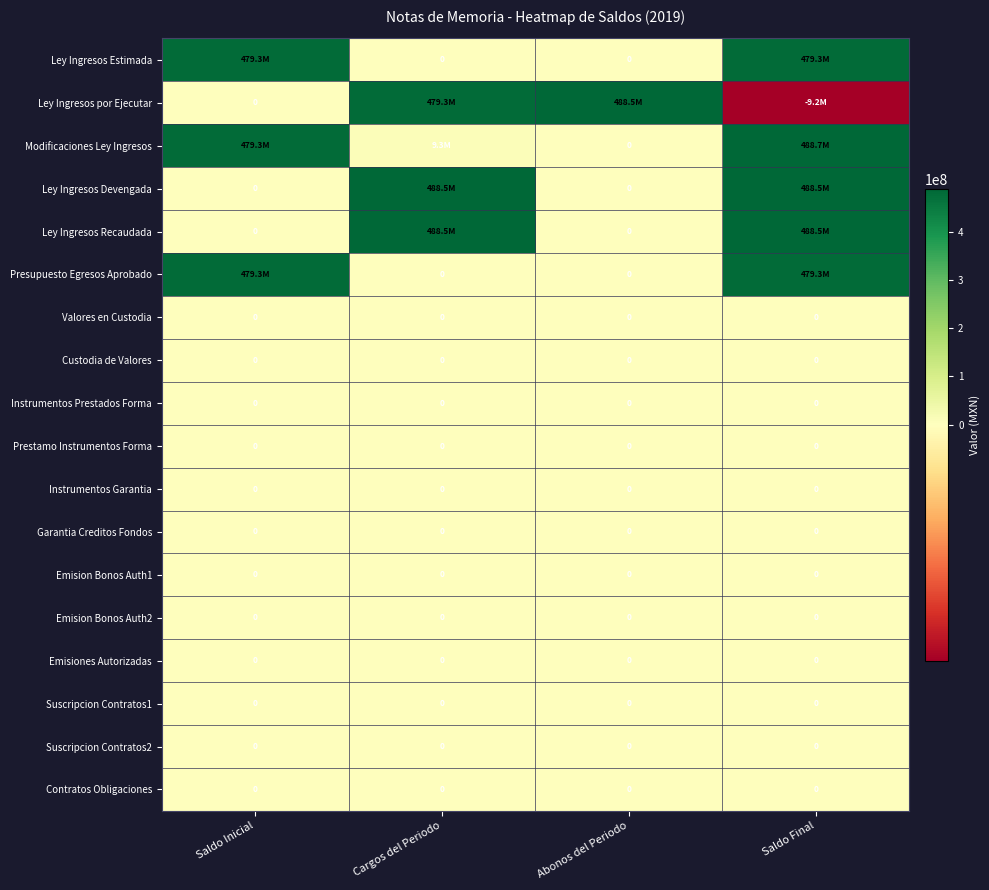

Which has a higher value, Cargos del Periodo or Saldo Inicial?

Saldo Inicial